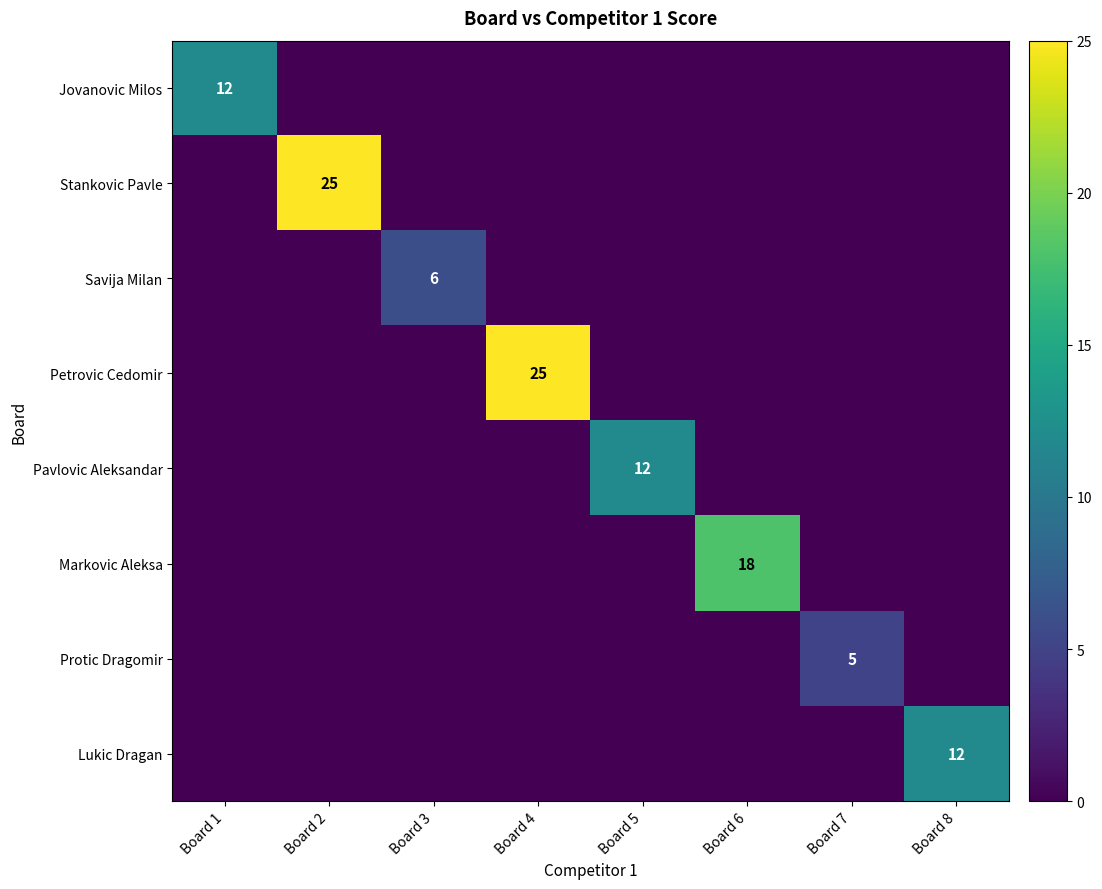

True or false: Markovic Aleksa has a value of 18 at Board 6.

True